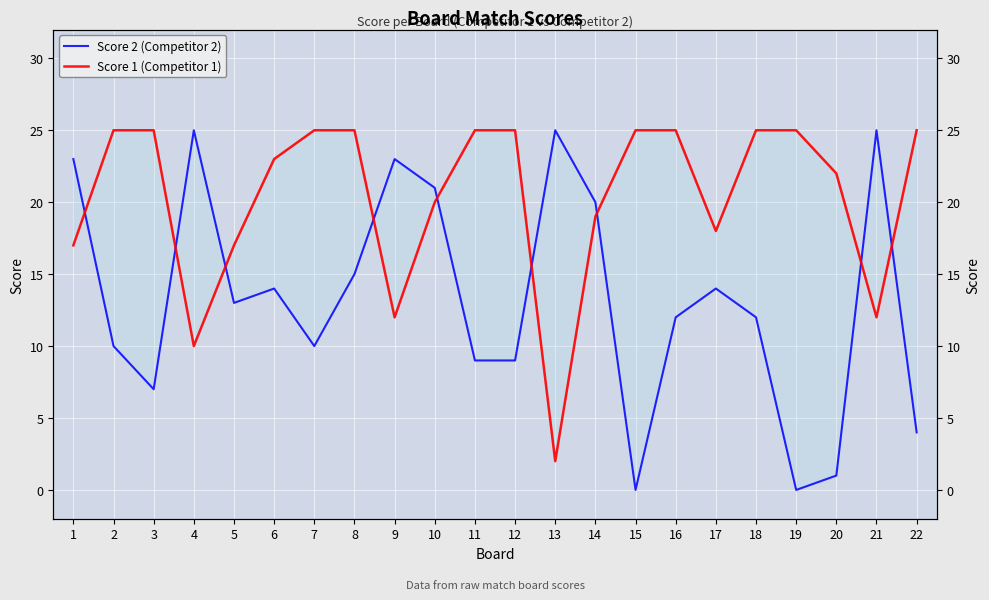

What is the highest value of the Score 2 (Competitor 2) series?

25